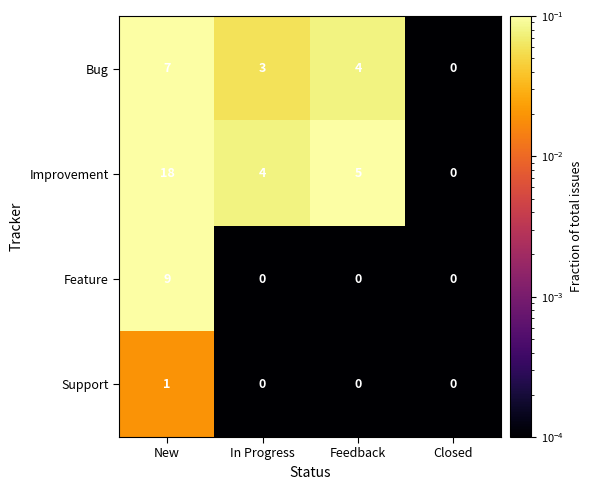

How many categories are shown in the chart?

4